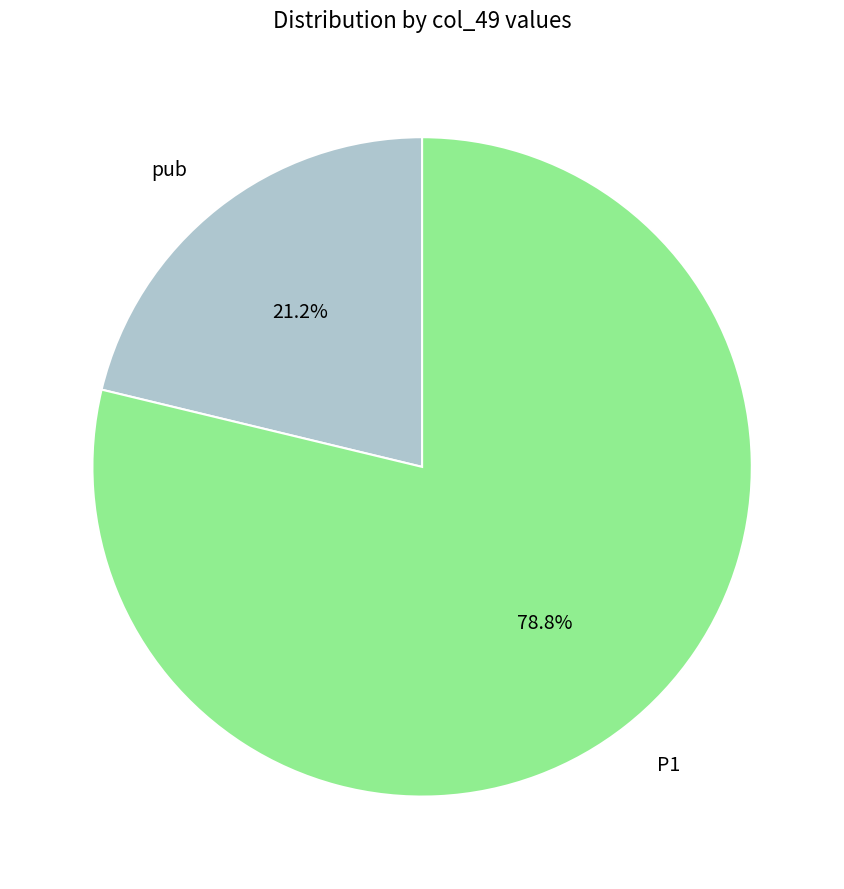

Which category has the smallest portion of the pie?

pub